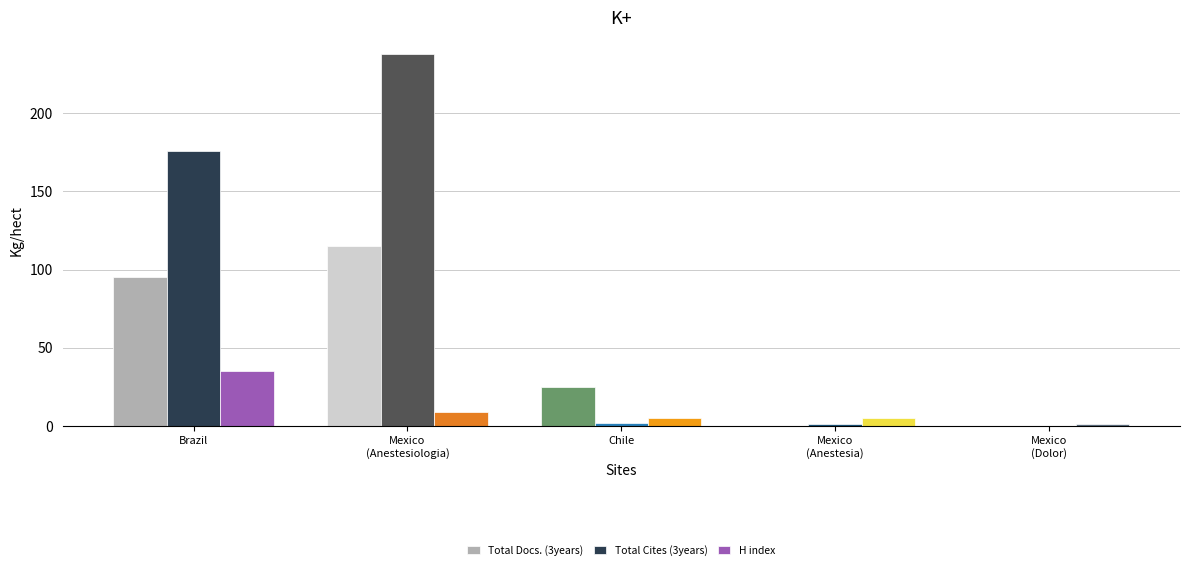

What is the average value of the Total Docs. (3years) series?

47